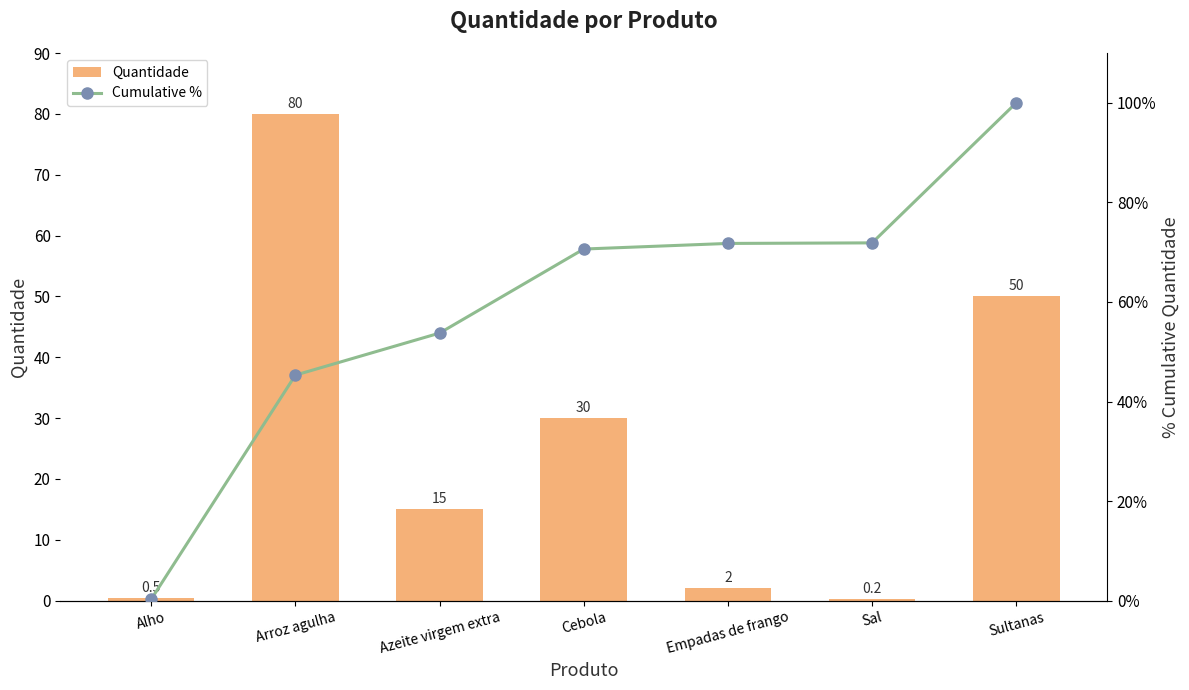

Reading left to right, extract all data points from this chart.

Quantidade: Alho=0.5	Arroz agulha=80.0	Azeite virgem extra=15.0	Cebola=30.0	Empadas de frango=2.0	Sal=0.2	Sultanas=50.0
Cumulative %: Alho=0.3	Arroz agulha=45.3	Azeite virgem extra=53.7	Cebola=70.6	Empadas de frango=71.8	Sal=71.9	Sultanas=100.0